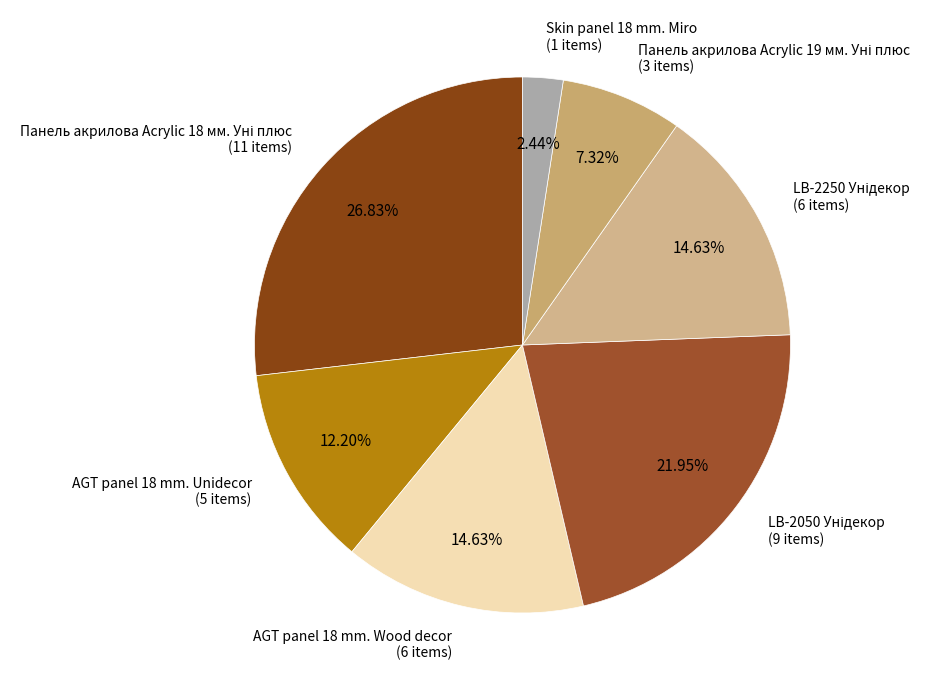

To the nearest percent, what is the difference between the largest and smallest slice percentages?

24%